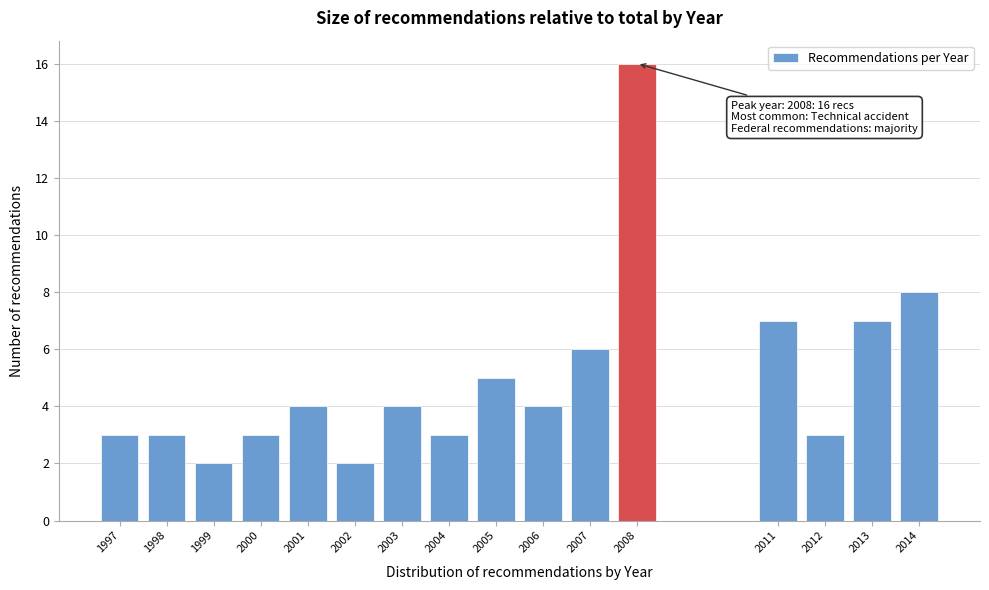

Reading left to right, what are all the values shown in this chart?

3	3	2	3	4	2	4	3	5	4	6	16	7	3	7	8